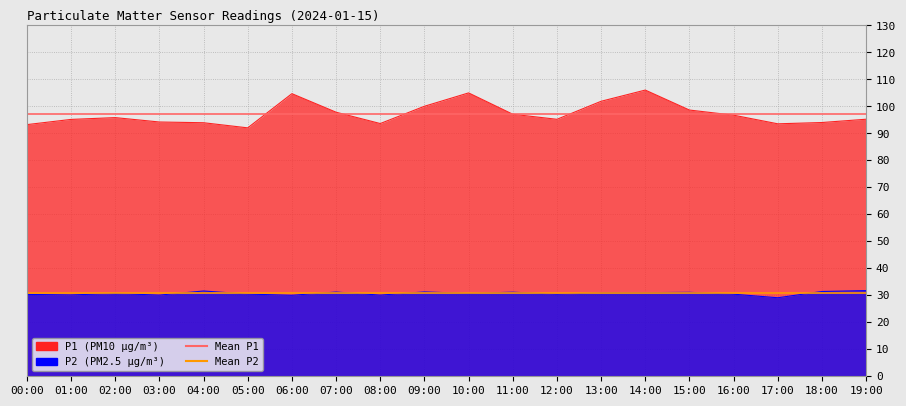

The value of Mean P1 at 01:00 is 52.4. True or false?

False